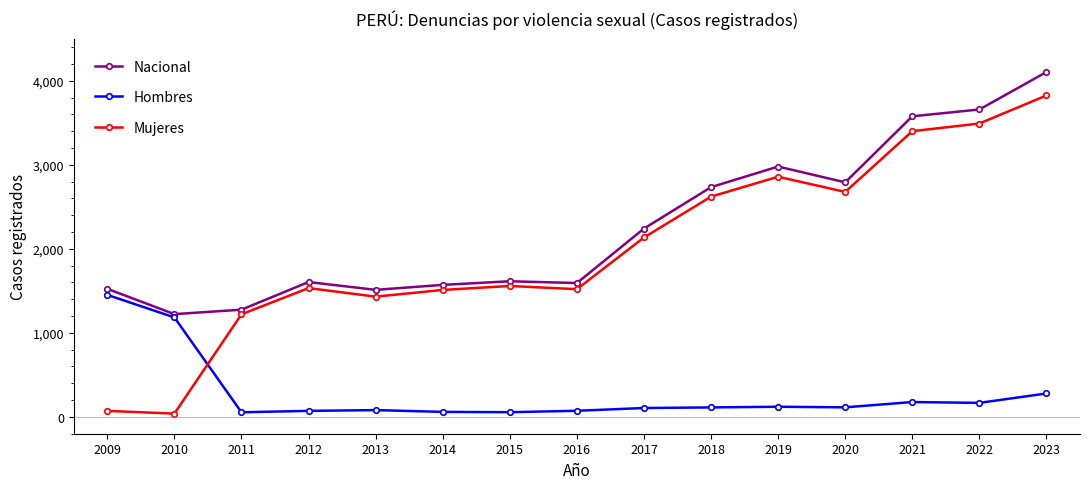

How many data points in Mujeres are less than 1558?

7